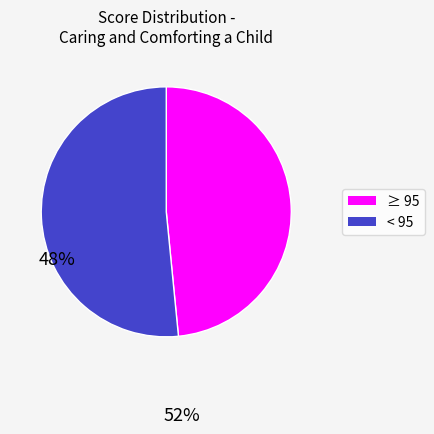

Is there a majority slice in this chart?

Yes